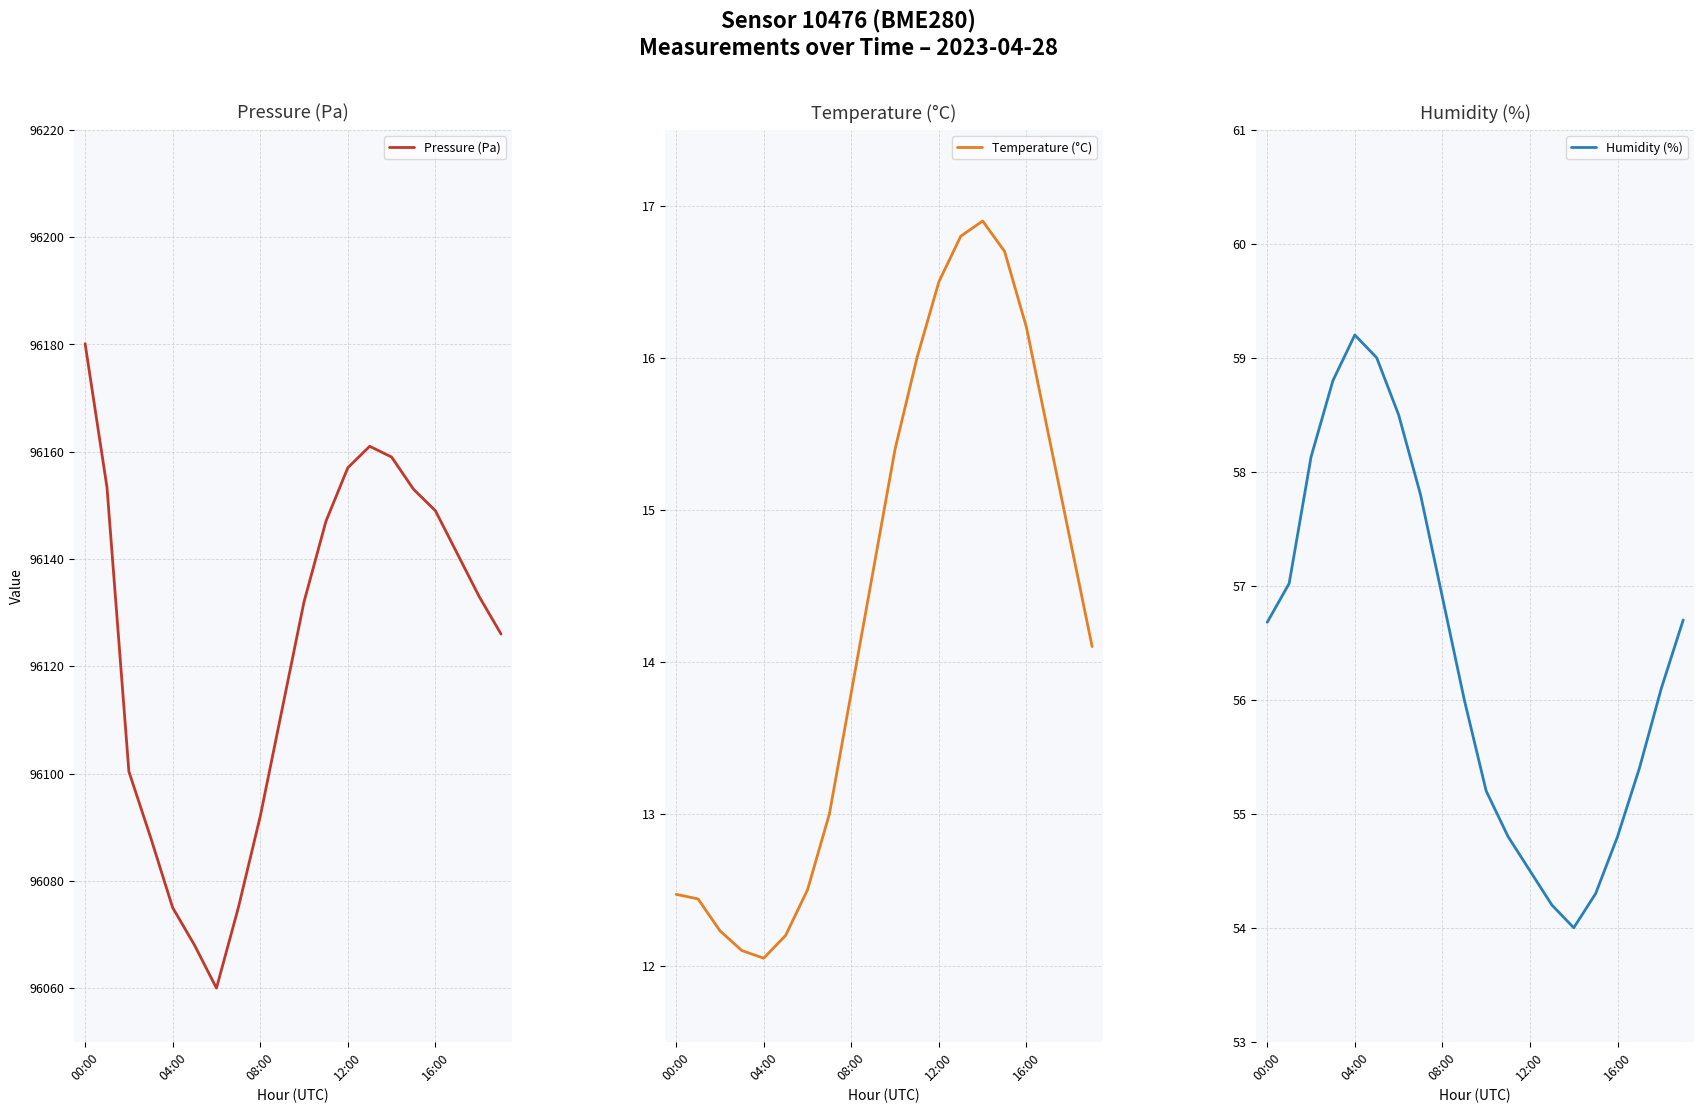

The Pressure (Pa) series shows 130448.9 at 00:00. True or false?

False